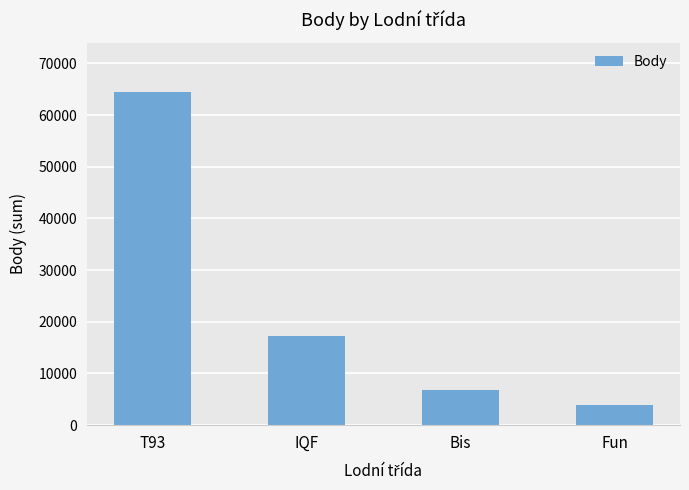

What is the difference between the maximum and second lowest values?

57555